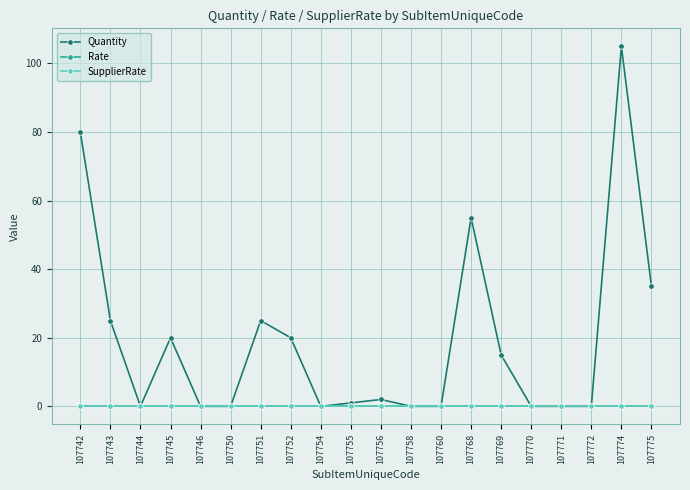

What is the value of the Quantity point at the 20th from the left?

35